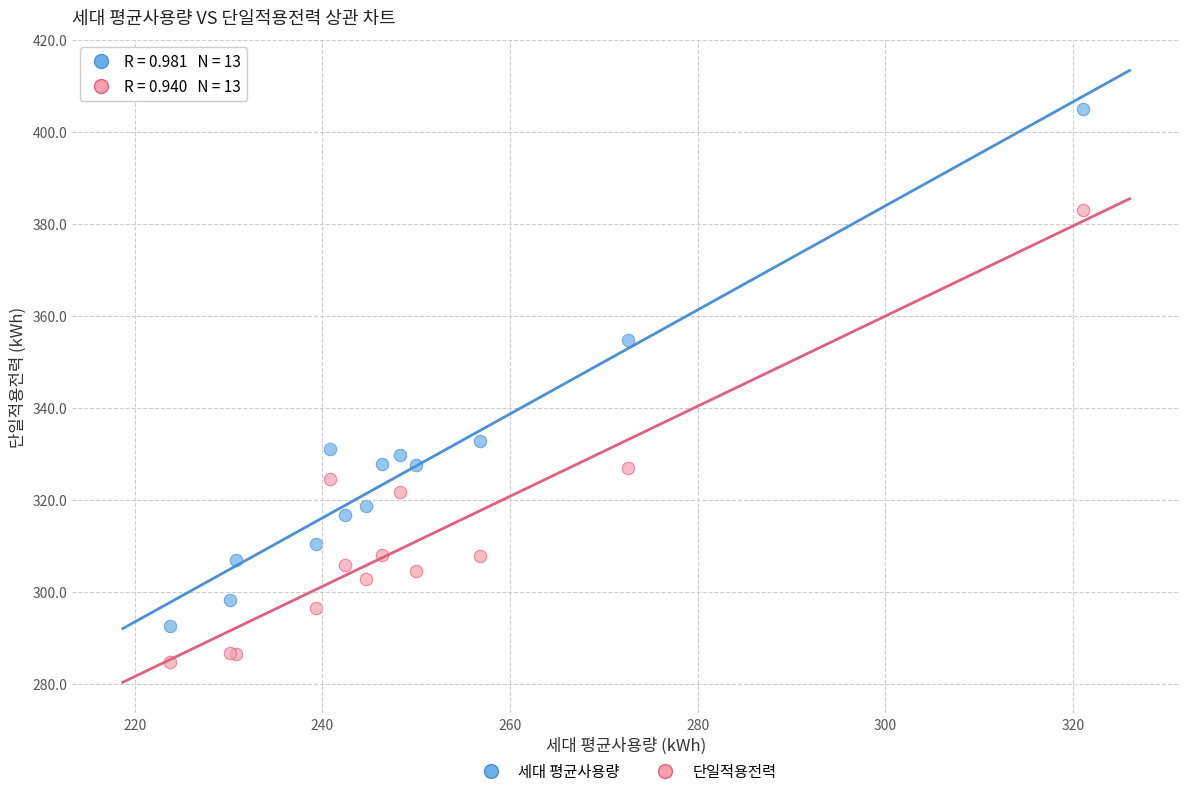

What is the X range (max minus min) for the scatter plot?

97.3